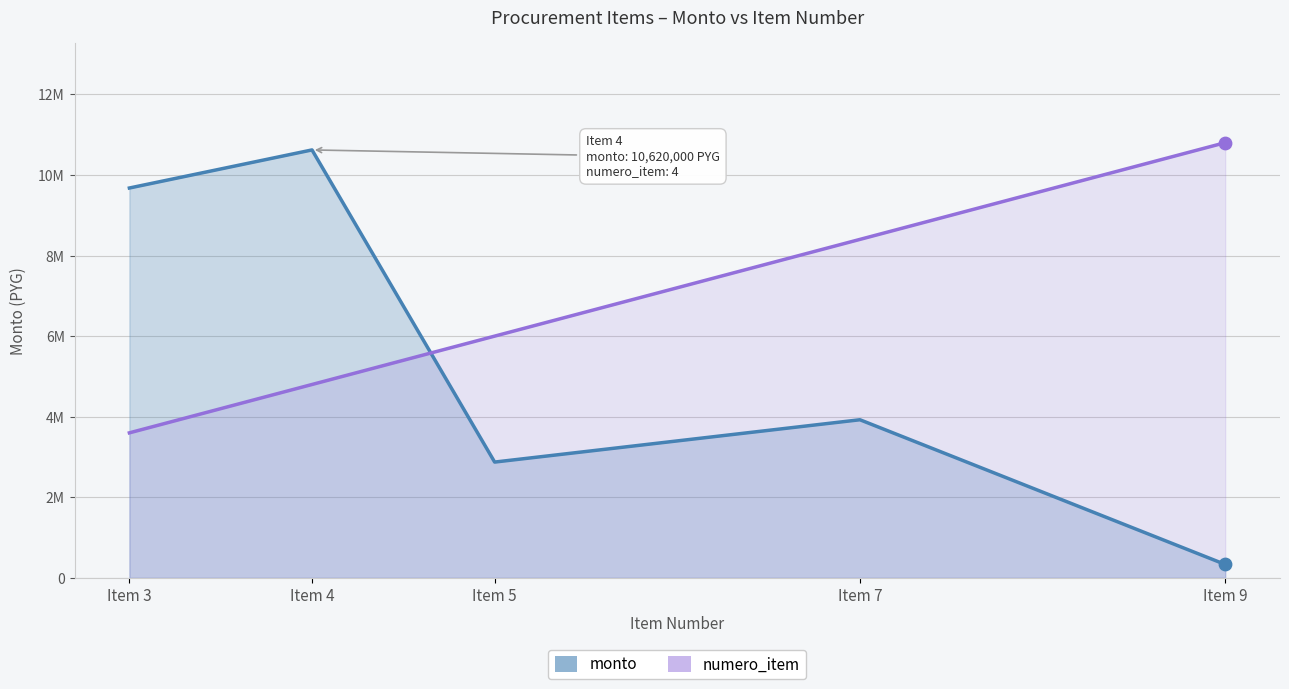

What is the total value across all series at Item 9?

11135000